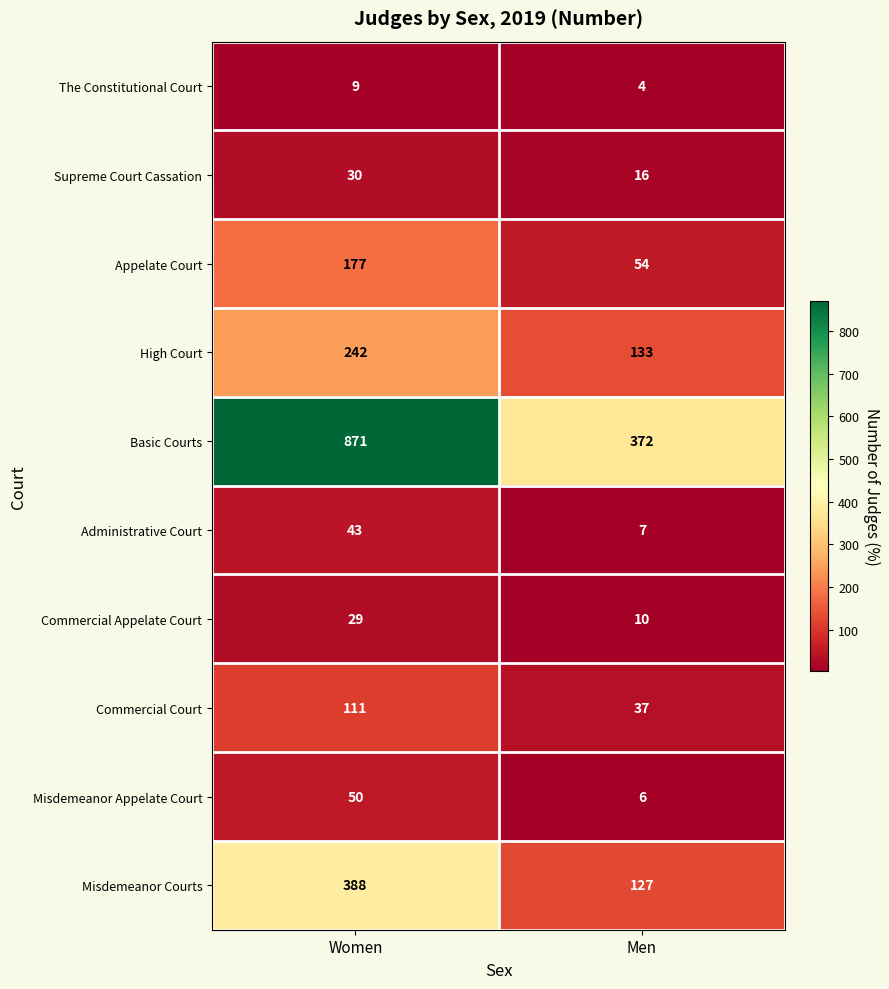

Which category has the lowest value across all series?

Men